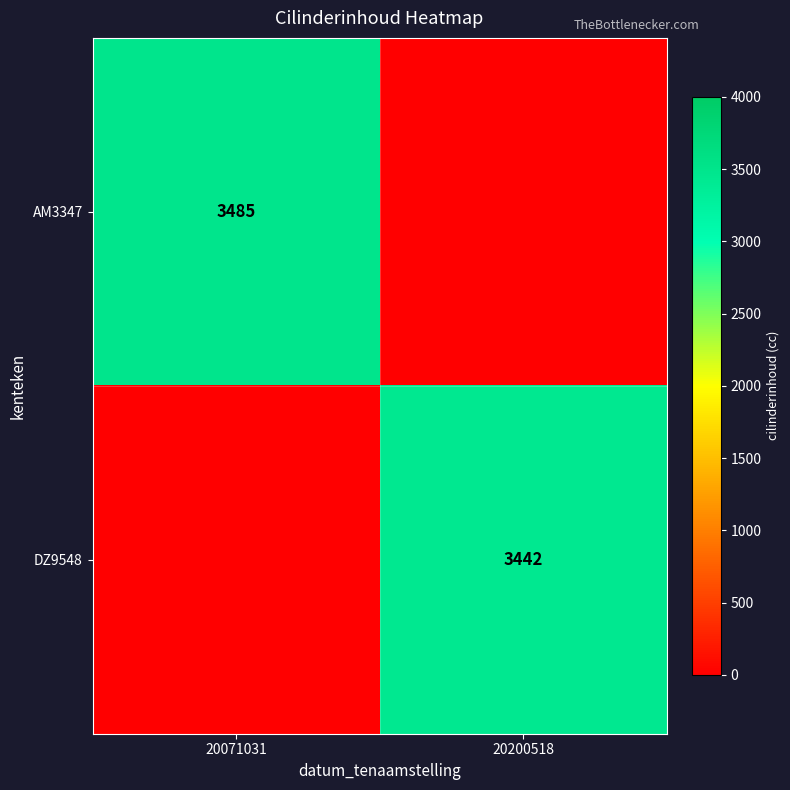

The value of DZ9548 at 20200518 is 5197. True or false?

False